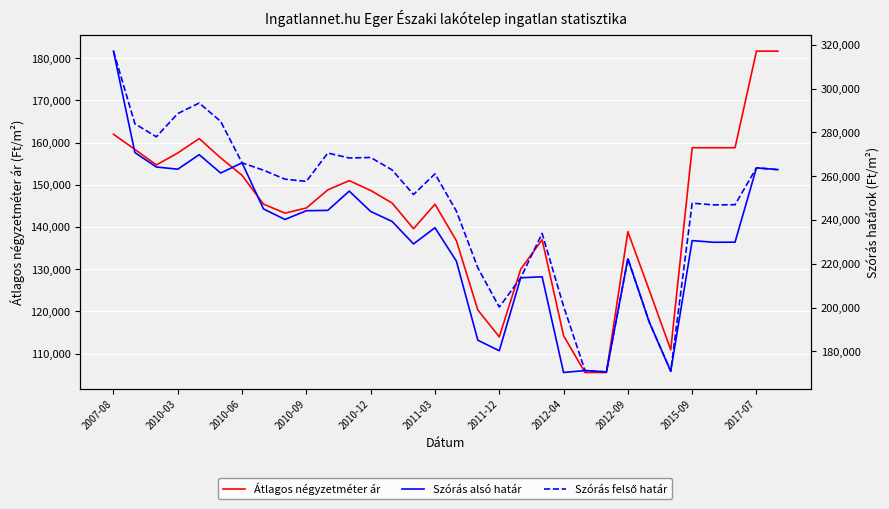

What is the lowest value of the Szórás felső határ series?

170562